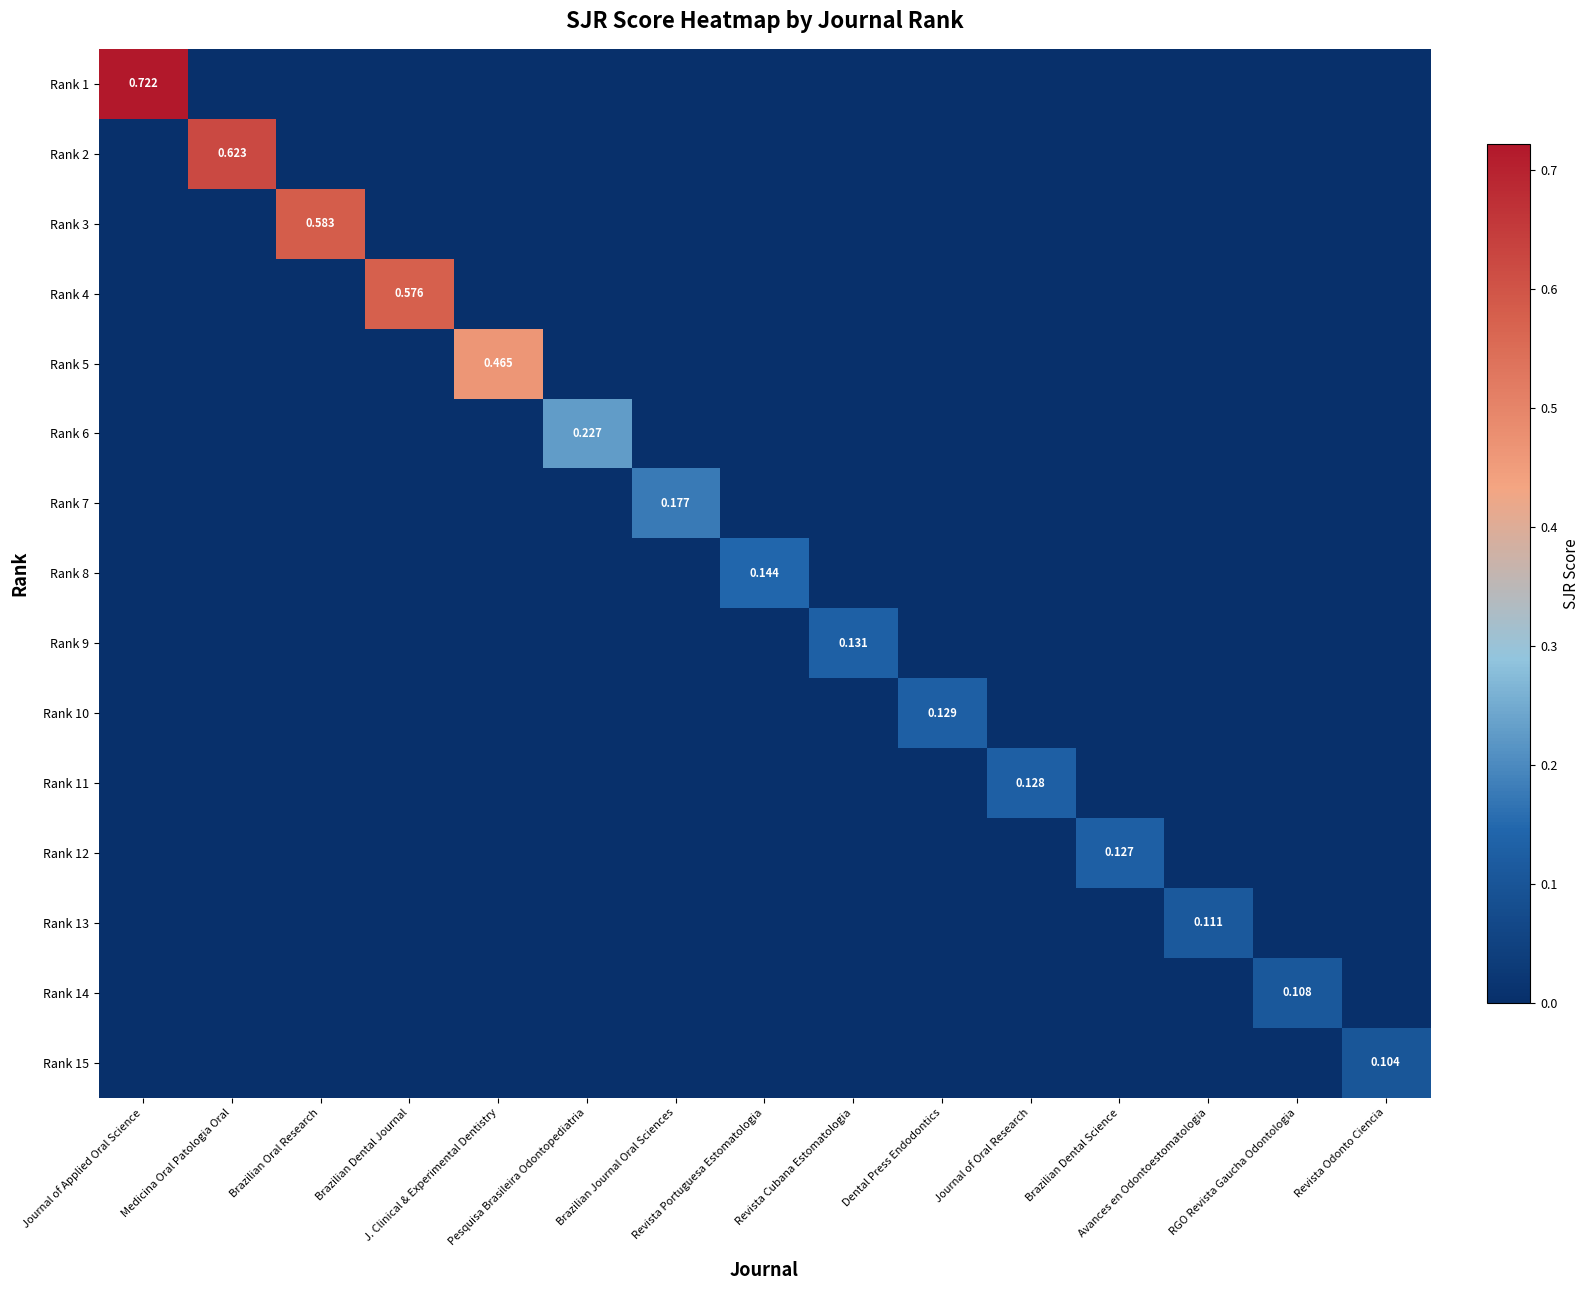

Is the value of Rank 15 at Avances en Odontoestomatologia greater than the value of Rank 10 at Brazilian Journal Oral Sciences?

No